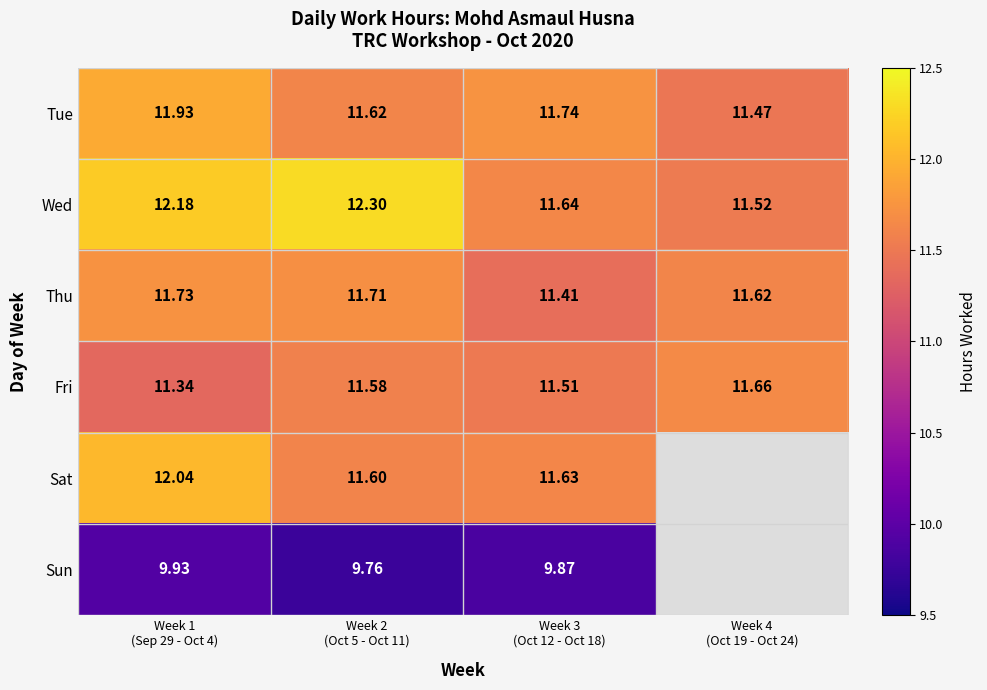

How many categories are shown in the chart?

4